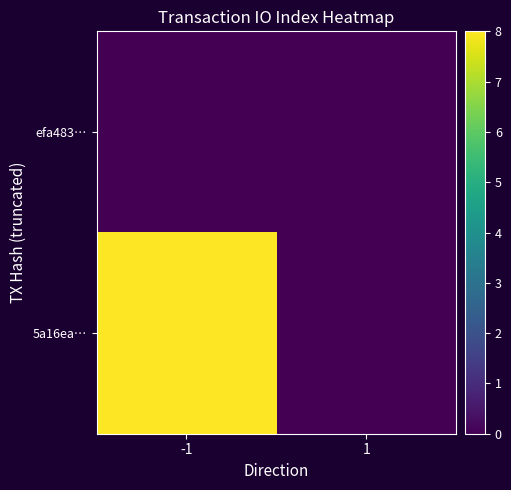

Which label corresponds to the smallest value in the chart?

-1